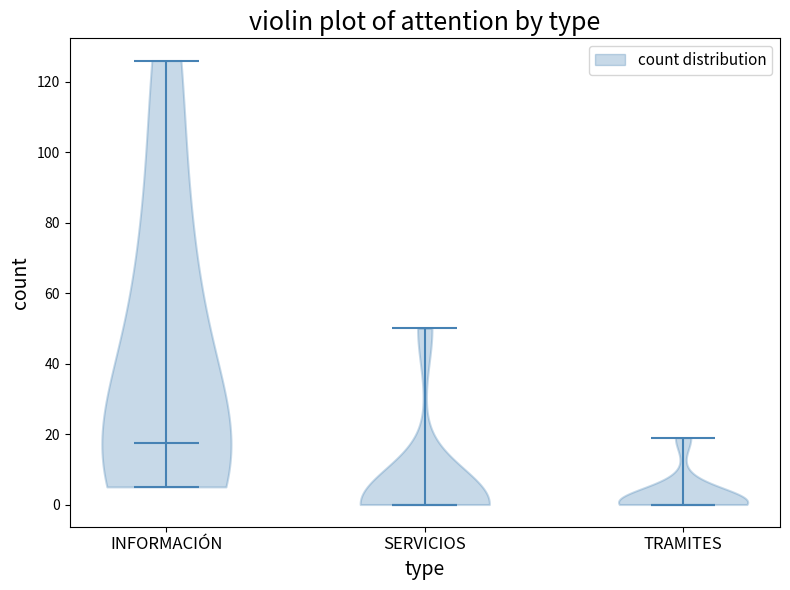

Reading left to right, read every violin against the y-axis: where its median line is, and the lowest and highest points it reaches. The values are not printed on the chart, so give them approximately, as read against the axis.

INFORMACIÓN: median line 18, lowest point 6, highest point 126
SERVICIOS: median line 0, lowest point 0, highest point 50
TRAMITES: median line 0, lowest point 0, highest point 20